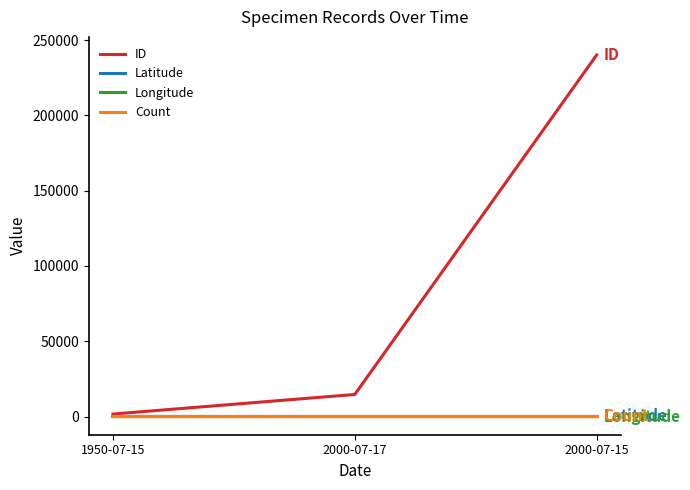

What is the maximum value shown in the chart?

240204.0